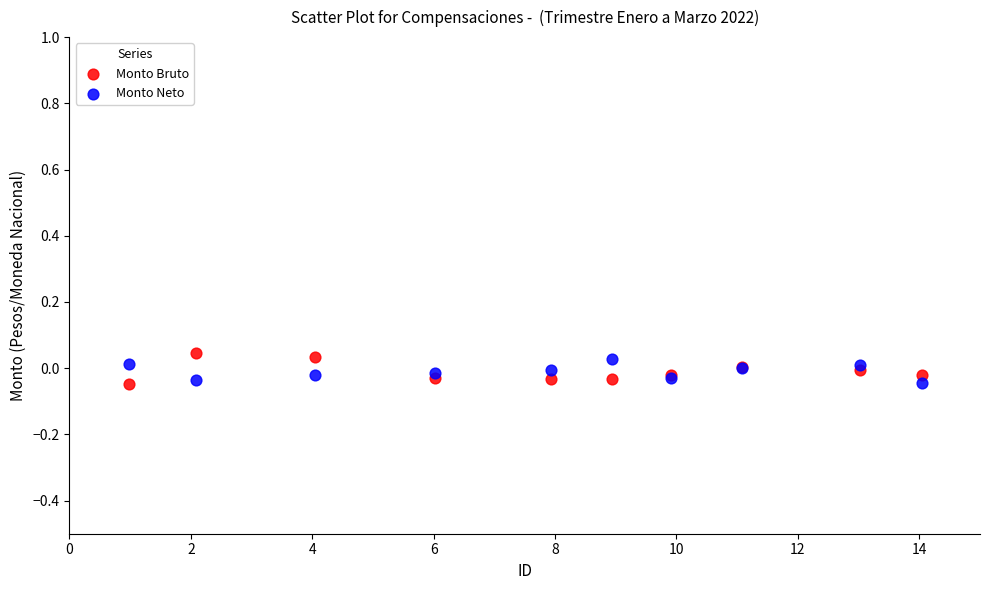

What is the X range (max minus min) for the scatter plot?

13.1